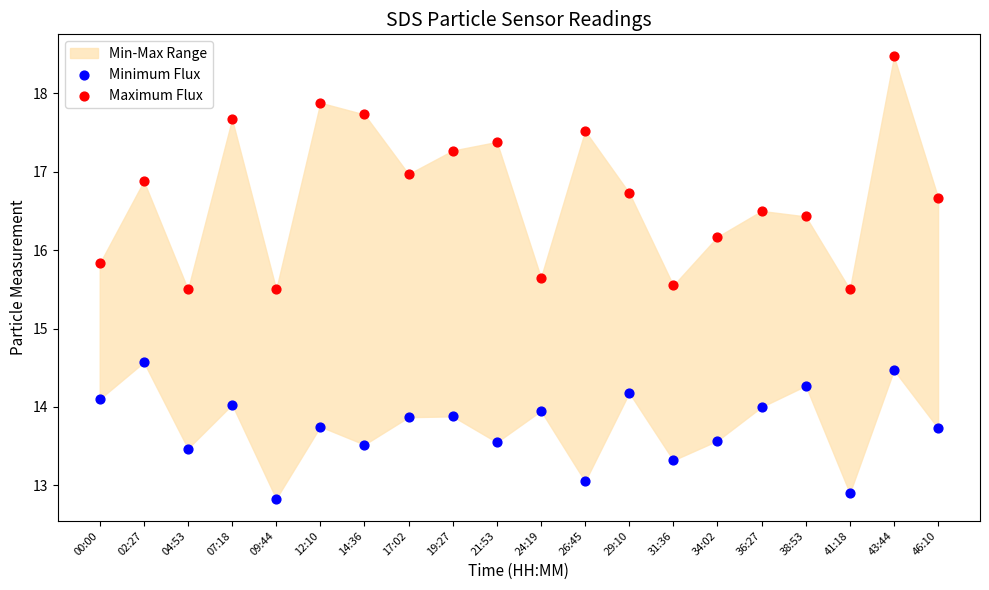

Which series contains the highest Y value?

Maximum Flux